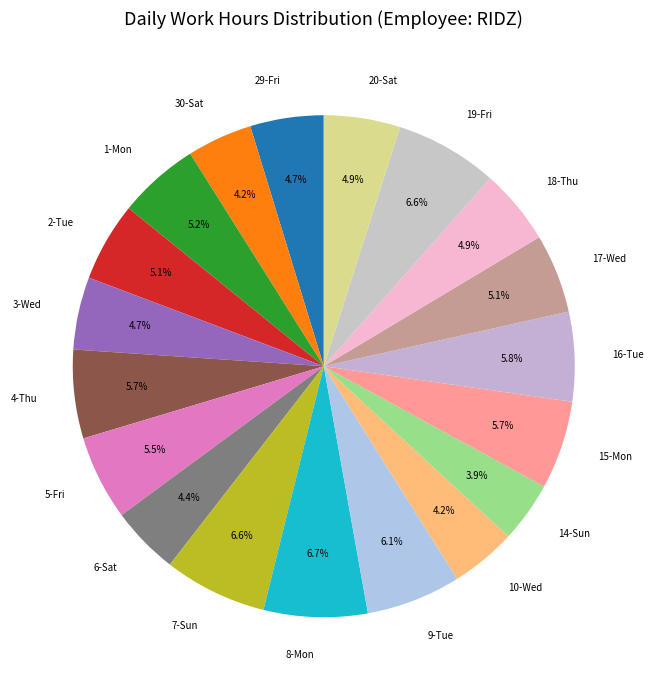

Approximately how many times larger is the value at 30-Sat compared to 8-Mon?

0.6